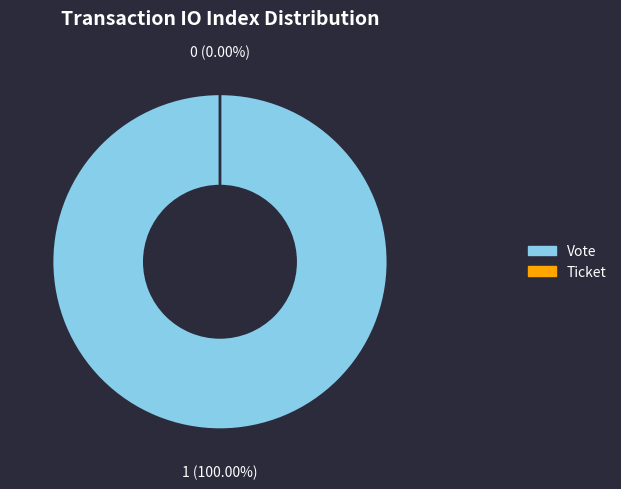

True or false: Ticket (io_index=0) accounts for 0% of the total.

True